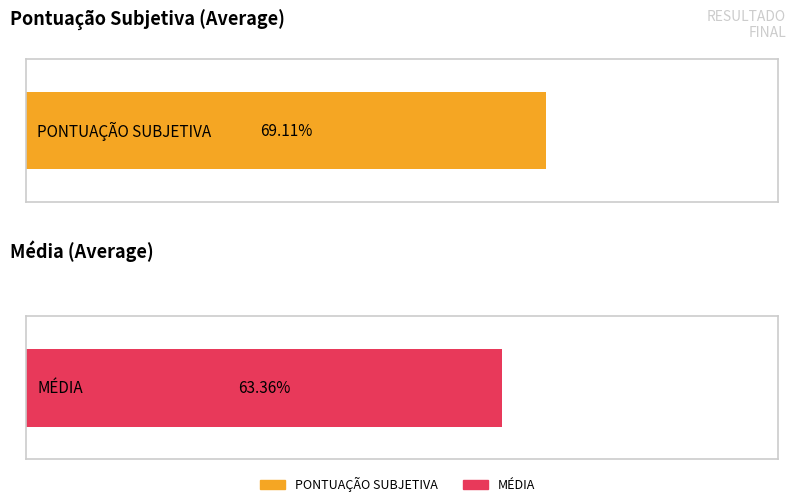

True or false: PONTUAÇÃO SUBJETIVA has a value of 112.4 at LOHANA ROCHA.

False